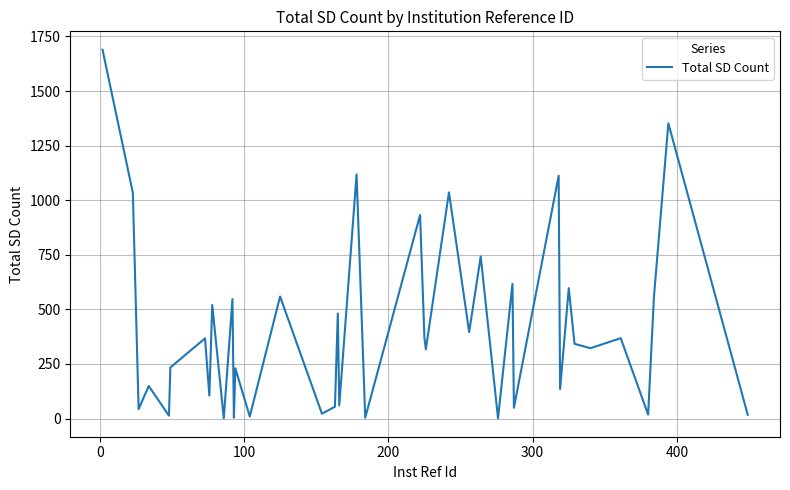

What is the greatest value displayed?

1689